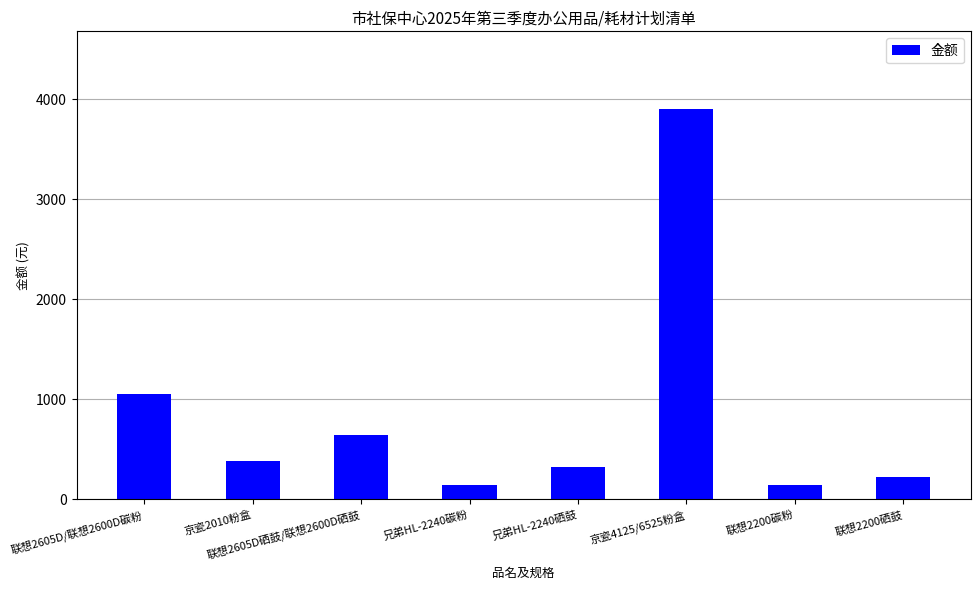

Reading right to left, transcribe all the data shown in this chart.

220	140	3900	320	140	640	380	1050